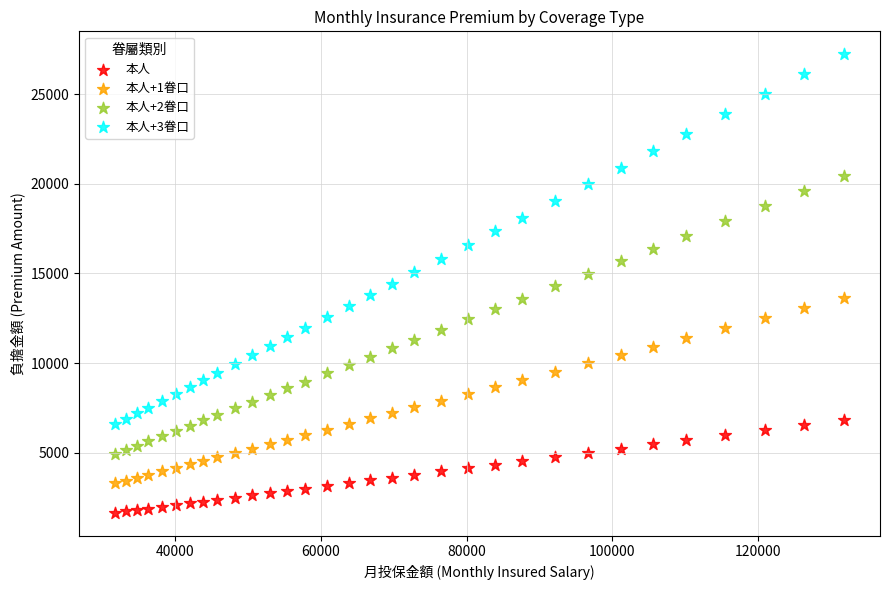

Which series has the widest spread of Y values?

本人+3眷口